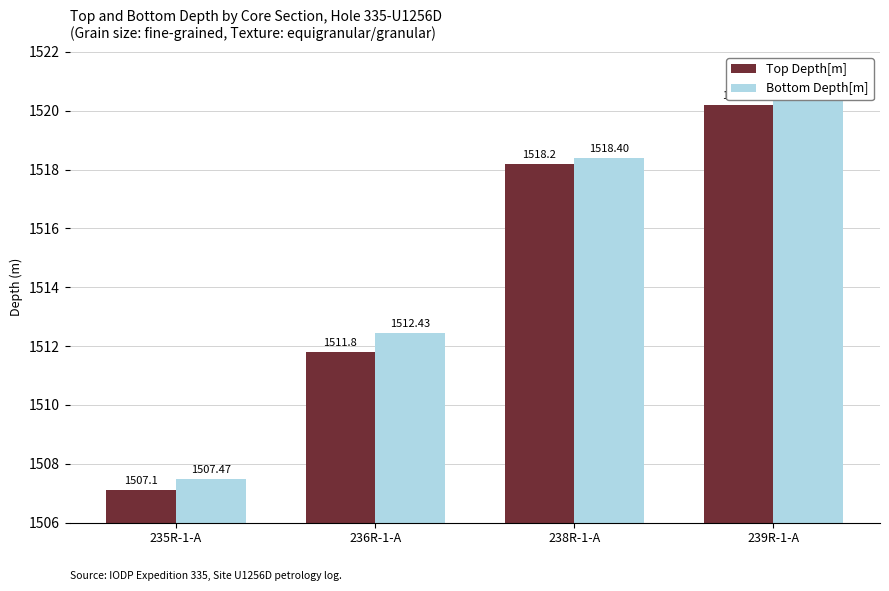

What is the difference between the maximum and second lowest values in the Top Depth[m] series?

8.4